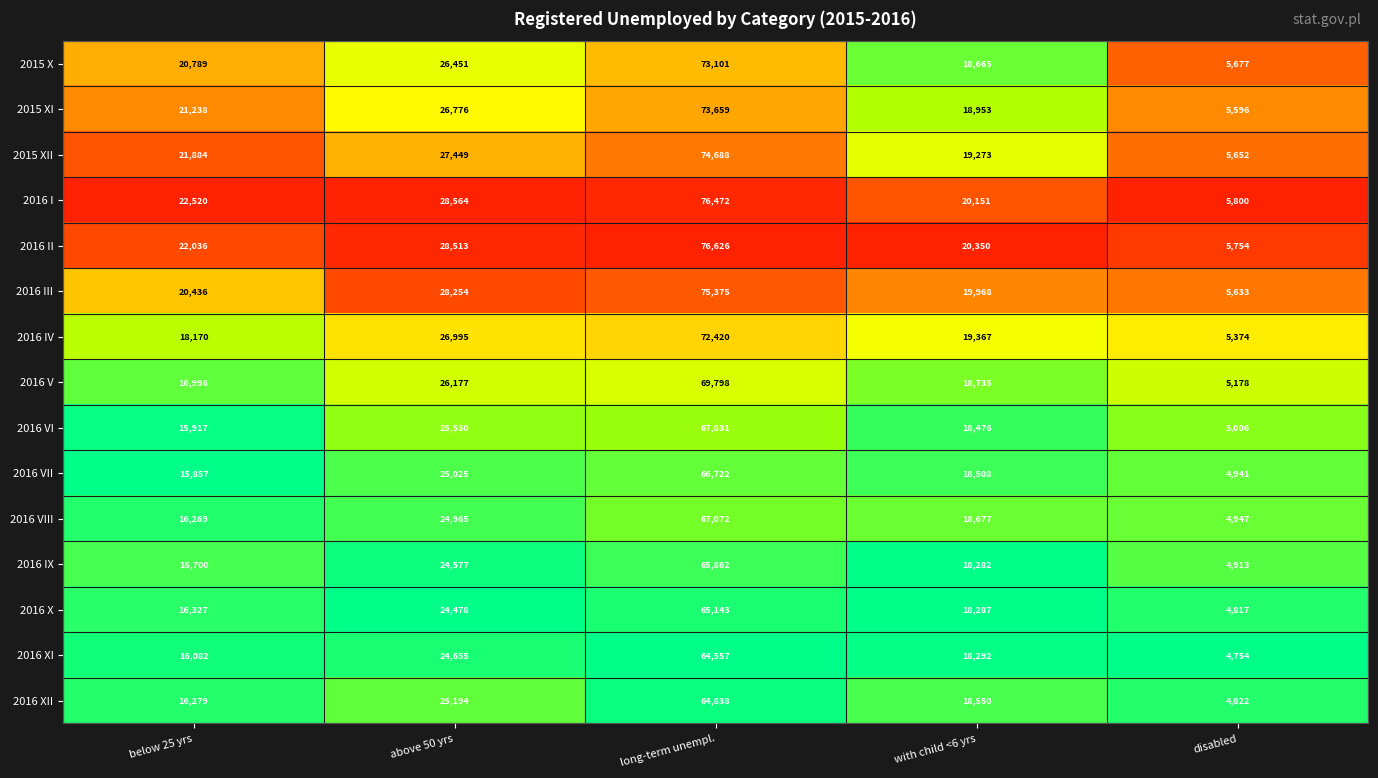

How many series are shown in this chart?

15